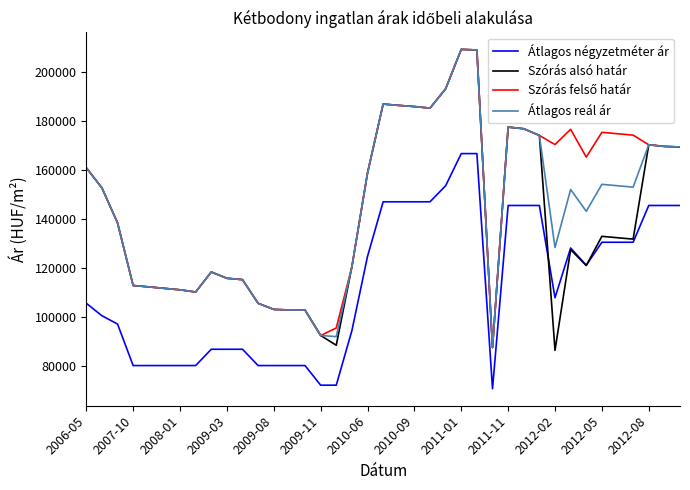

Which series has the largest range (max minus min)?

Szórás alsó határ